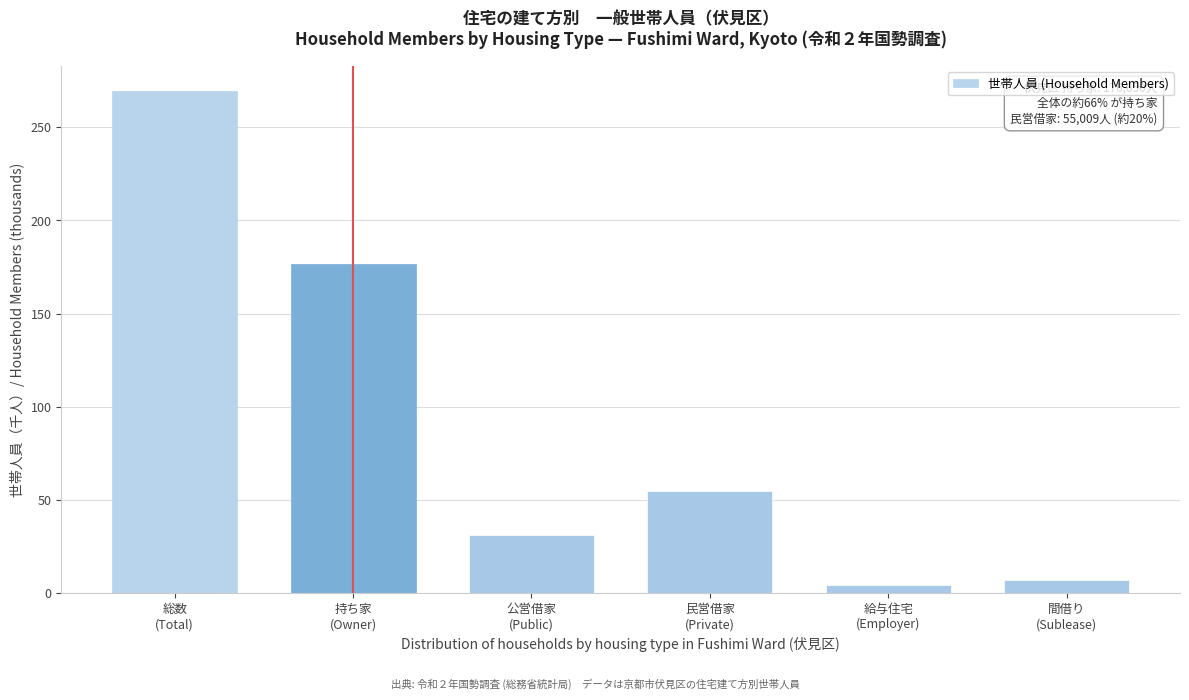

Reading left to right, what are all the values shown in this chart?

269.3	176.7	31.2	55.0	4.6	7.2